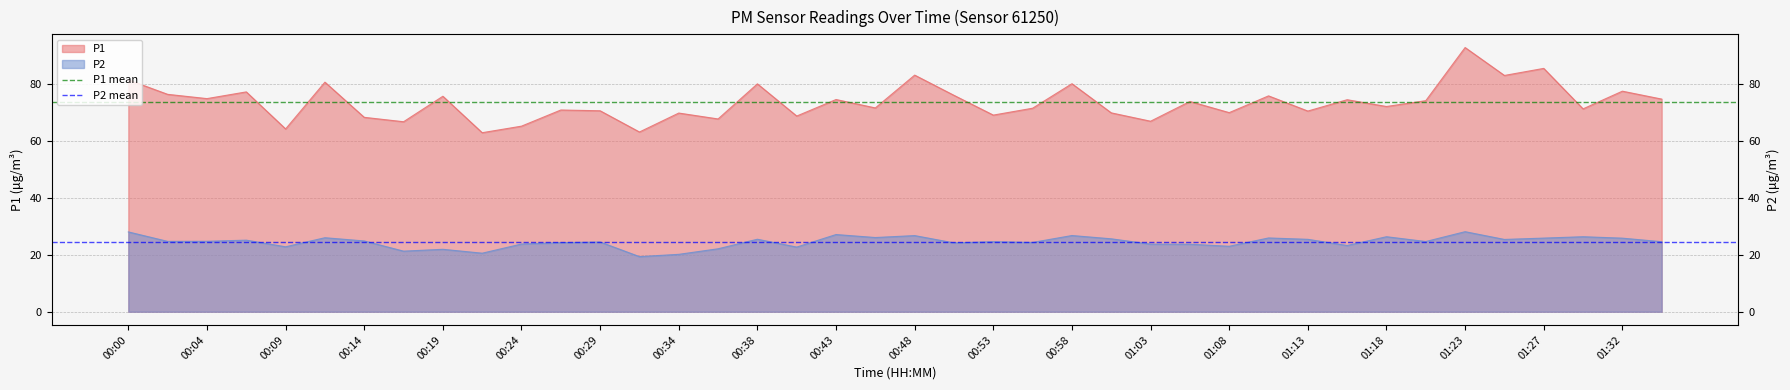

Is the value of P2 mean at 00:04 greater than the value of P1 mean at 00:00?

No